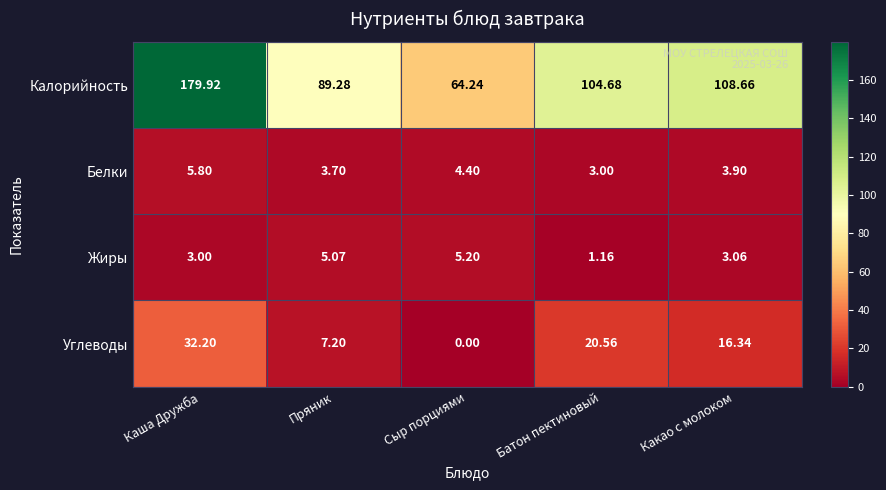

Which label corresponds to the smallest value in the chart?

Сыр порциями